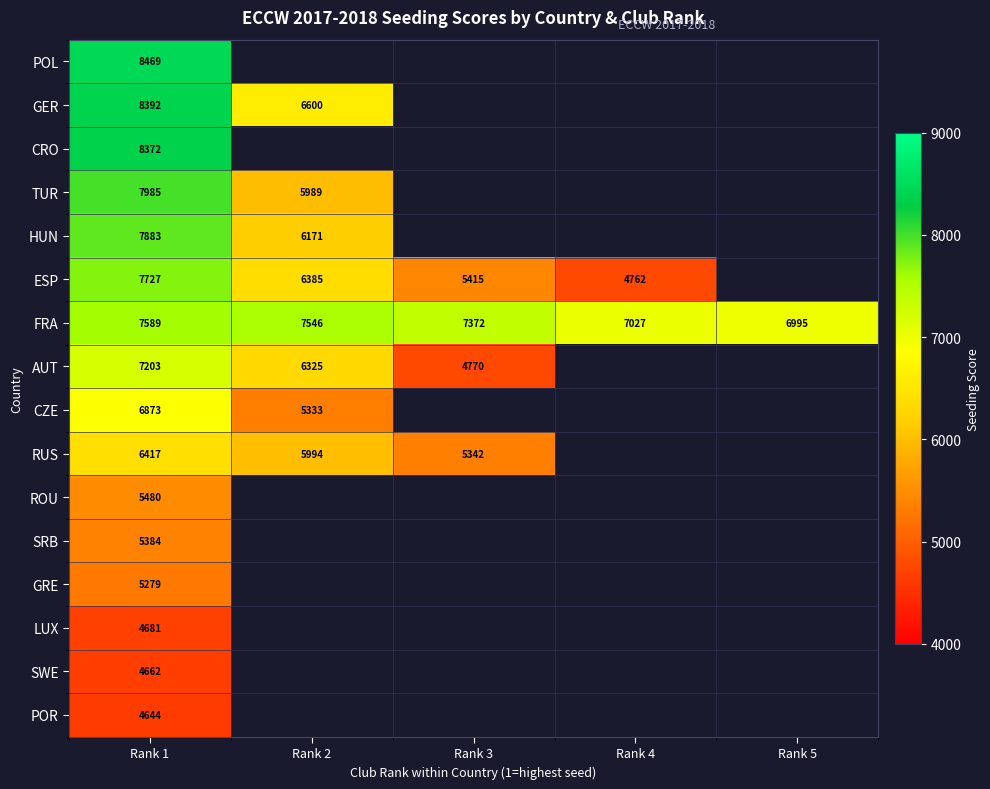

True or false: GER has a value of 5741 at Rank 1.

False